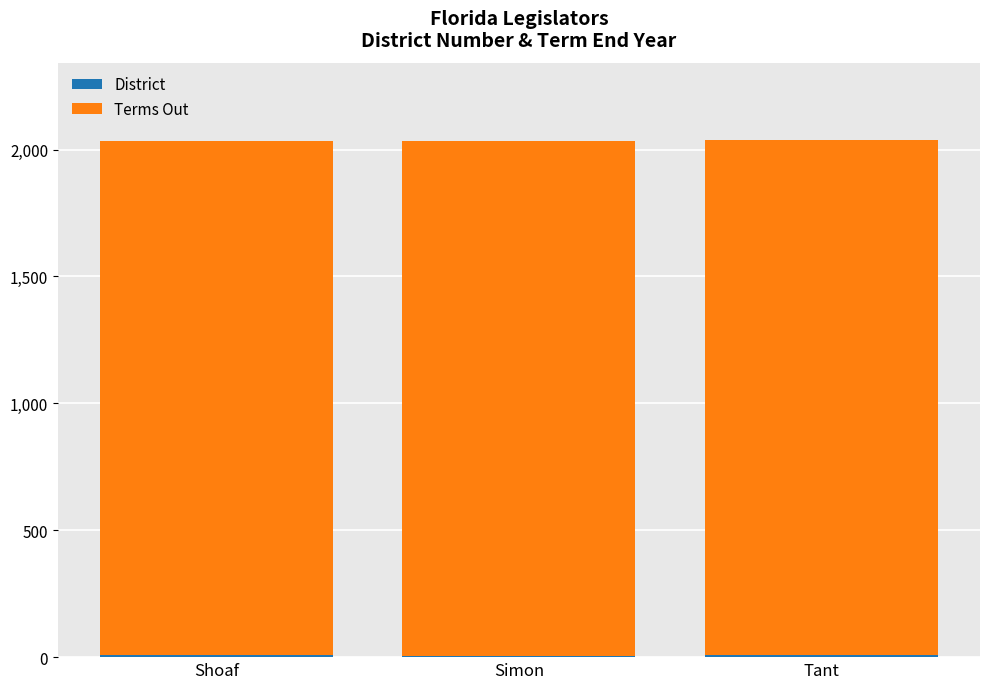

Rank the series at Tant from lowest to highest value.

District, Terms Out